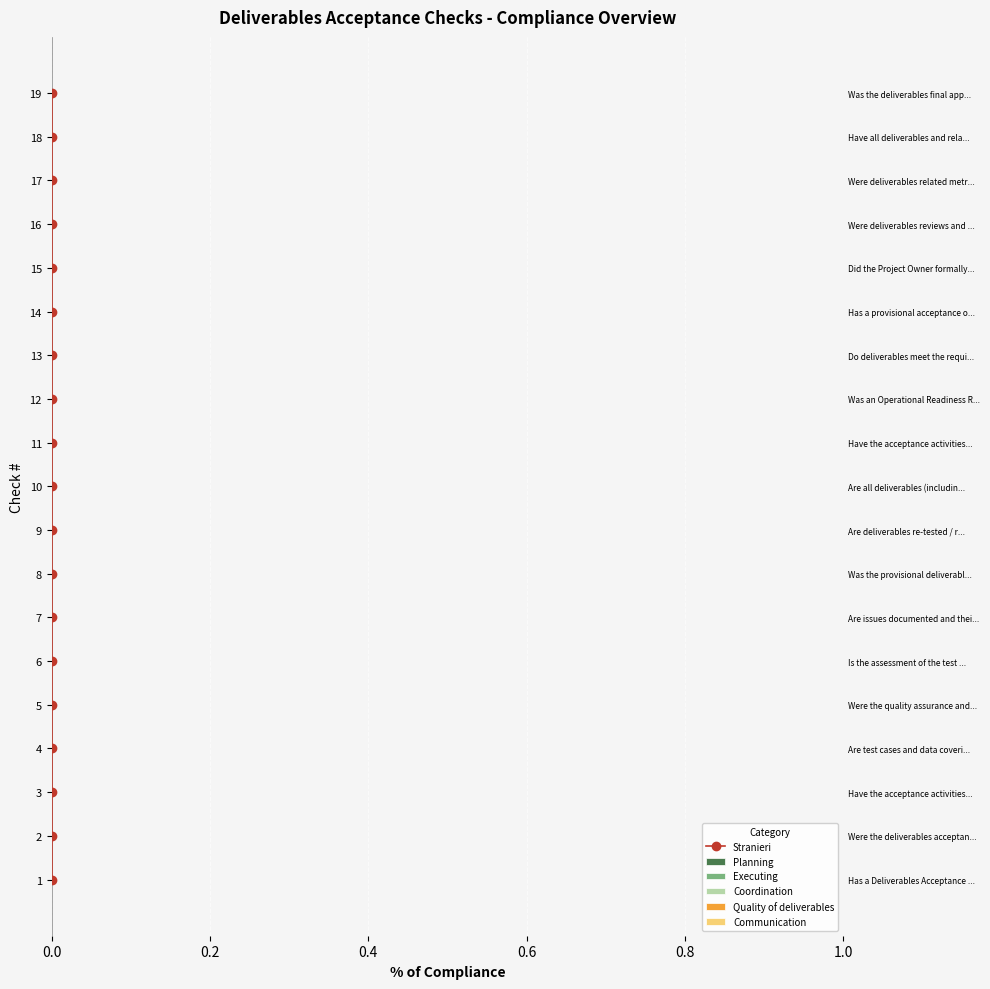

What position from the left is 0.4?

3